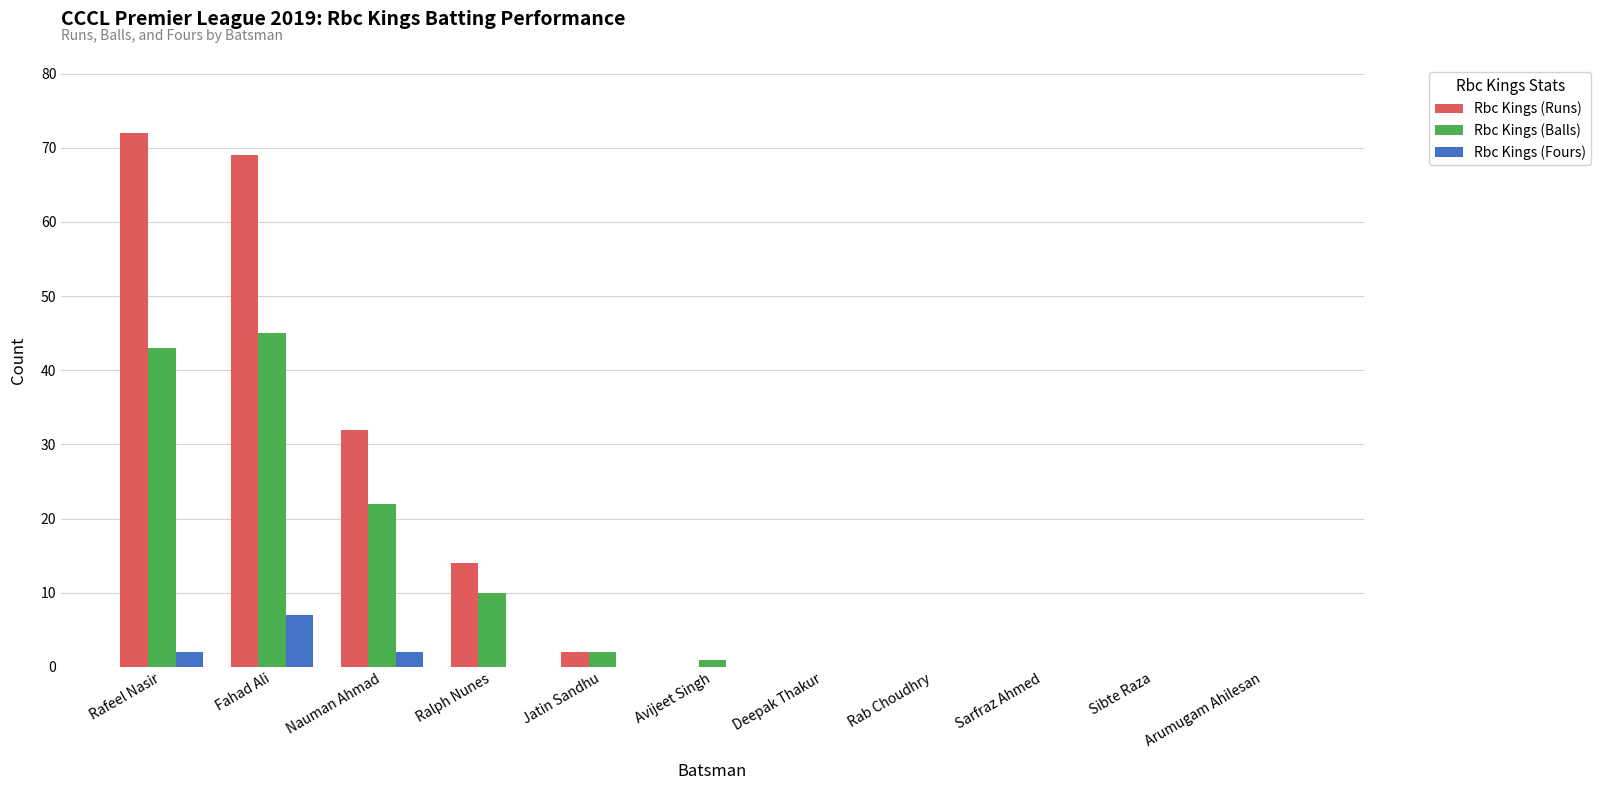

What is the total value across all series at Fahad Ali?

121